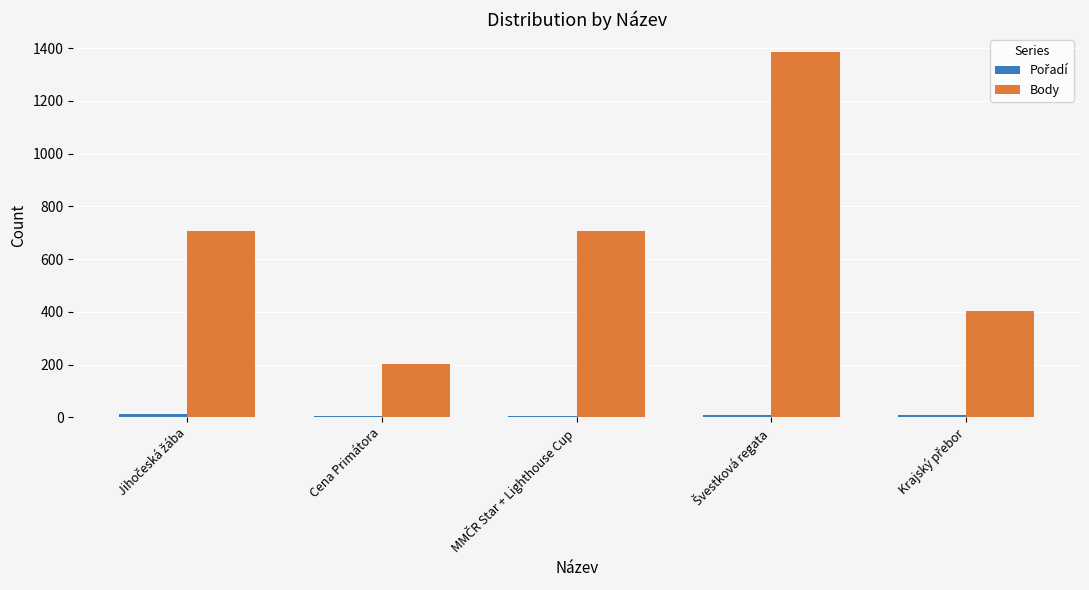

What is the greatest value displayed?

1385